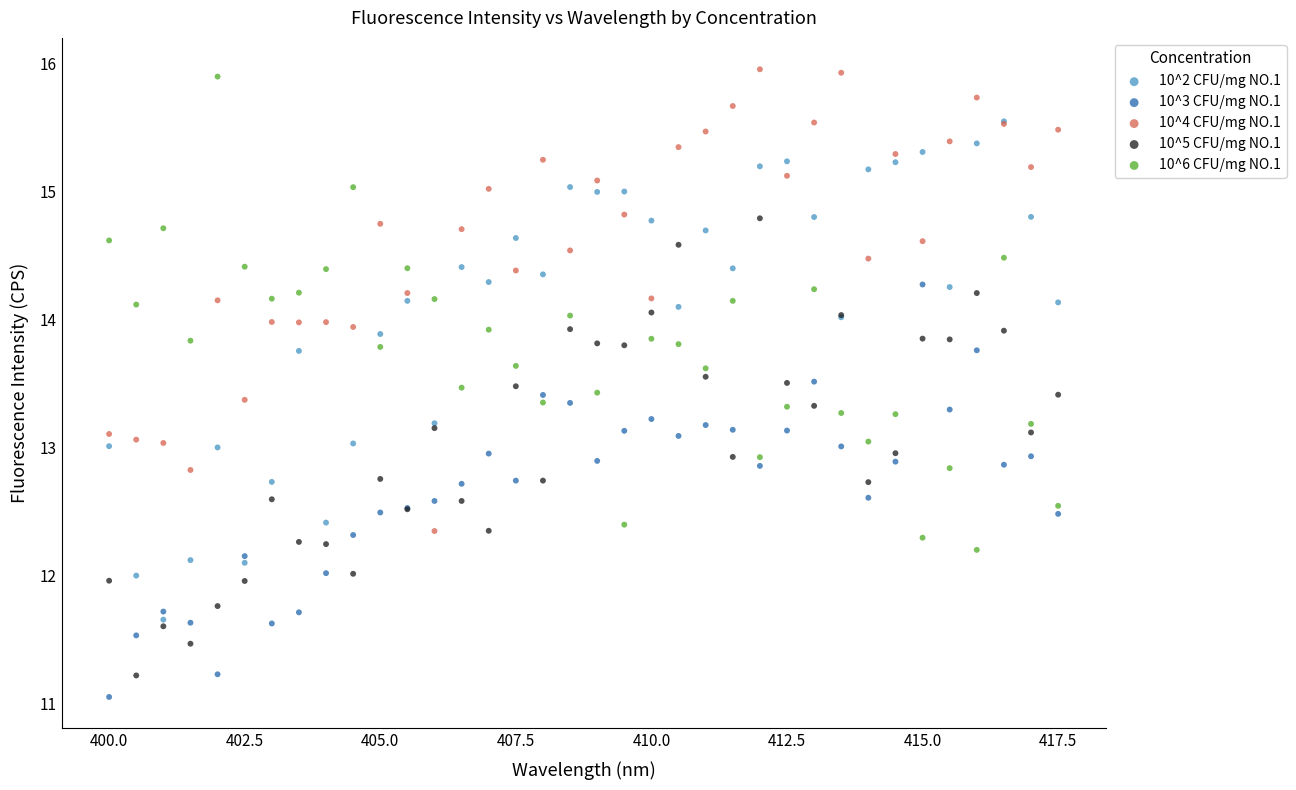

What are all the series names shown in the legend?

10^2 CFU/mg NO.1, 10^3 CFU/mg NO.1, 10^4 CFU/mg NO.1, 10^5 CFU/mg NO.1, 10^6 CFU/mg NO.1